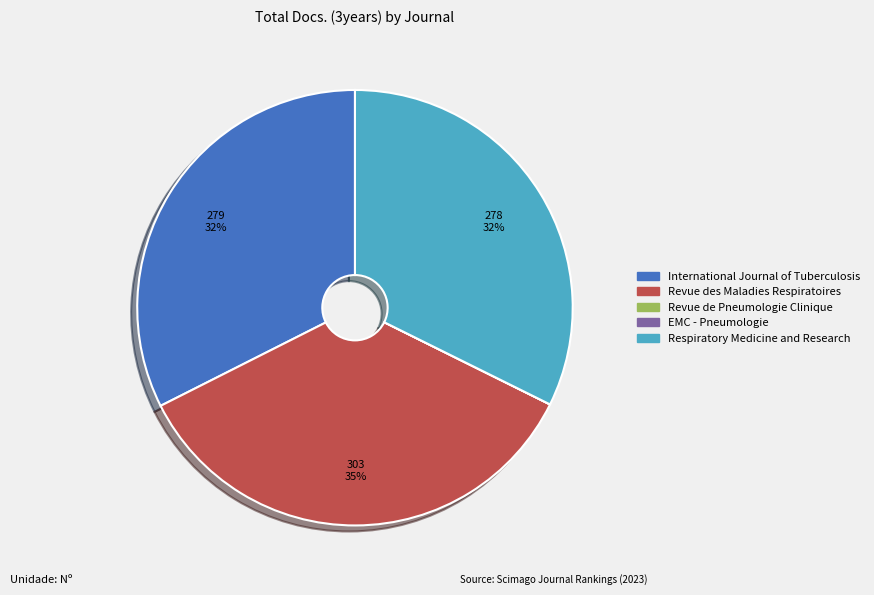

Which category has the biggest portion of the pie?

Revue des Maladies Respiratoires